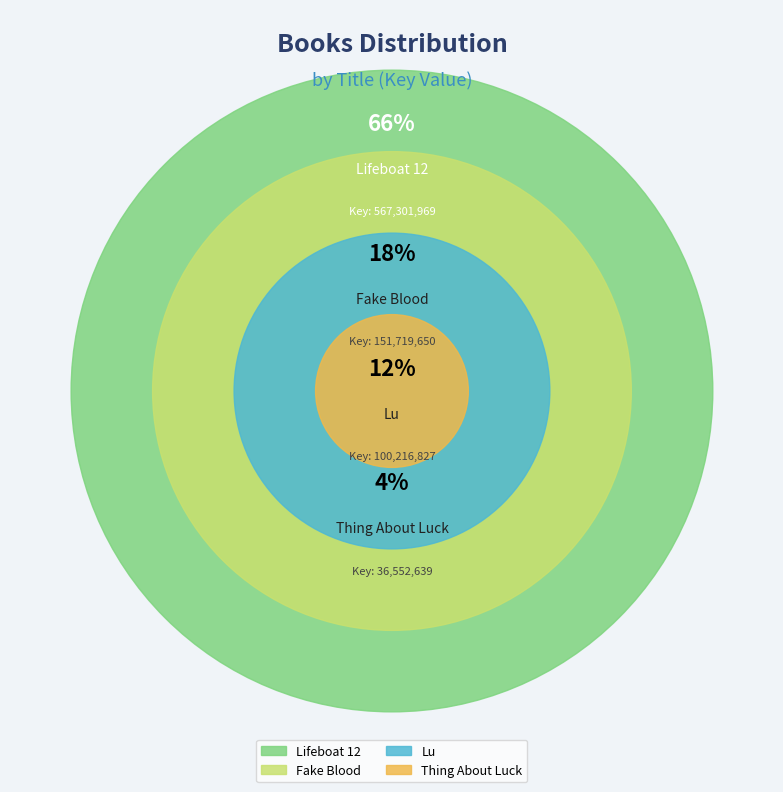

What percentage is the Thing About Luck slice, to the nearest percent?

4%